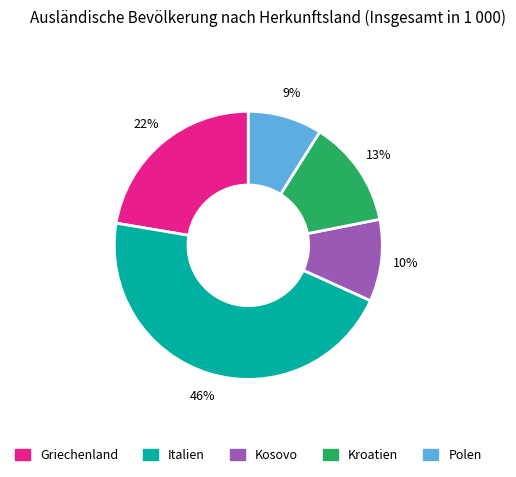

What percentage is the Griechenland slice, to the nearest percent?

22%